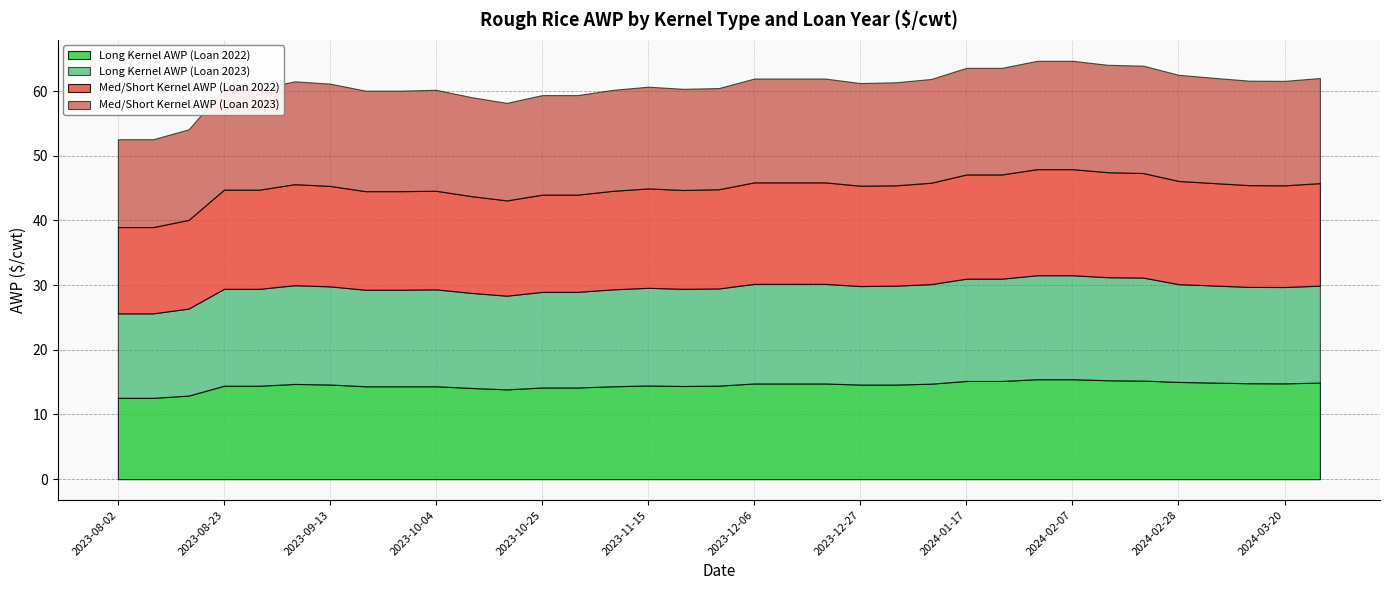

List the labels in order of Long Kernel AWP (Loan 2022) value, smallest first.

2023-08-02, 2023-08-09, 2023-08-16, 2023-10-18, 2023-10-11, 2023-10-25, 2023-11-01, 2023-09-20, 2023-09-27, 2023-10-04, 2023-11-08, 2023-11-22, 2023-08-23, 2023-08-30, 2023-11-29, 2023-11-15, 2023-12-27, 2024-01-03, 2023-09-13, 2023-09-06, 2024-01-10, 2023-12-06, 2023-12-13, 2023-12-20, 2024-03-20, 2024-03-13, 2024-03-06, 2024-03-27, 2024-02-28, 2024-01-17, 2024-01-24, 2024-02-21, 2024-02-14, 2024-01-31, 2024-02-07